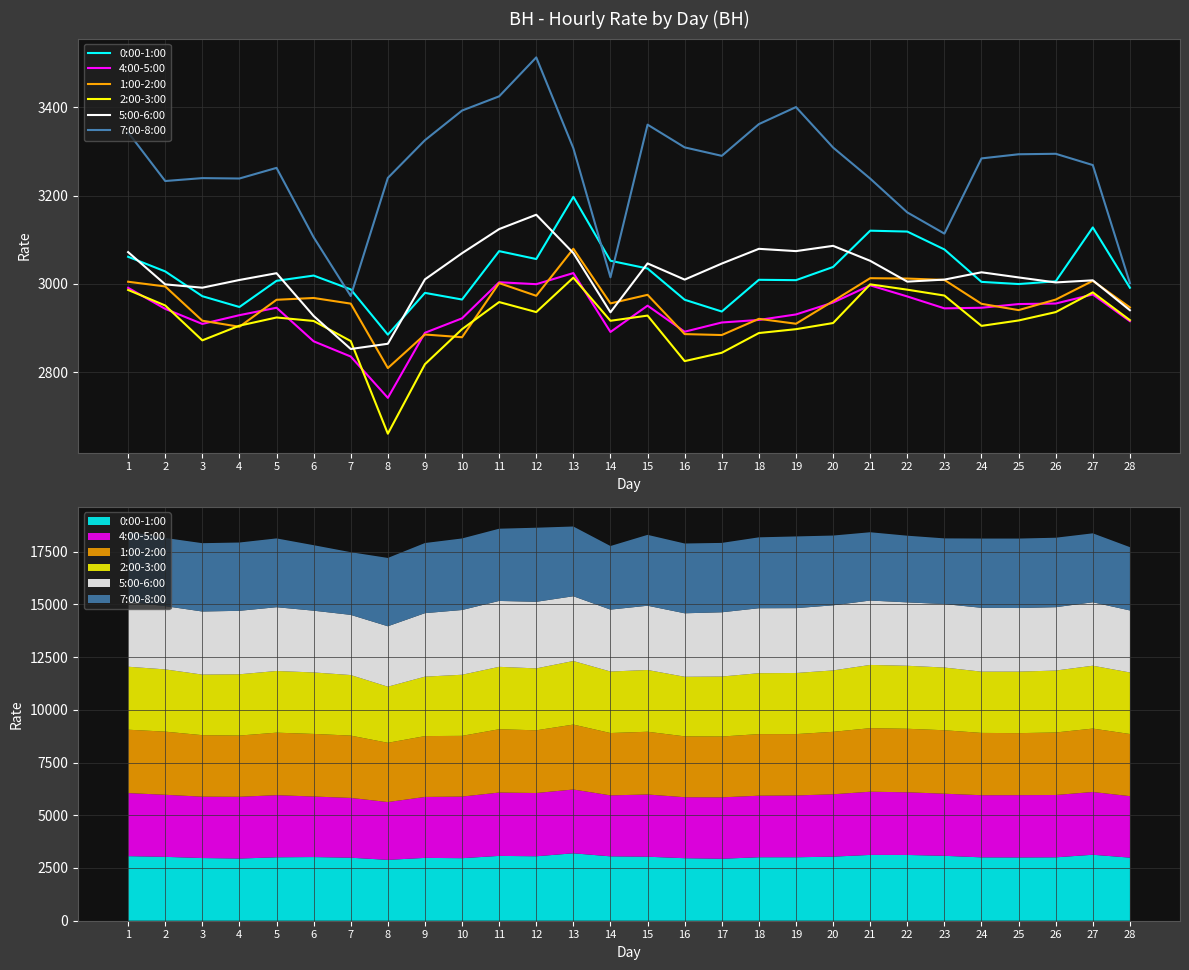

Which series has the largest range (max minus min)?

7:00-8:00